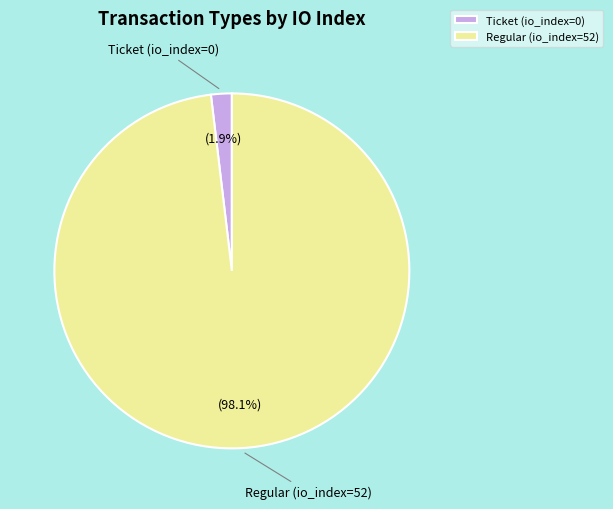

Is Ticket (io_index=0) the majority of the pie?

No